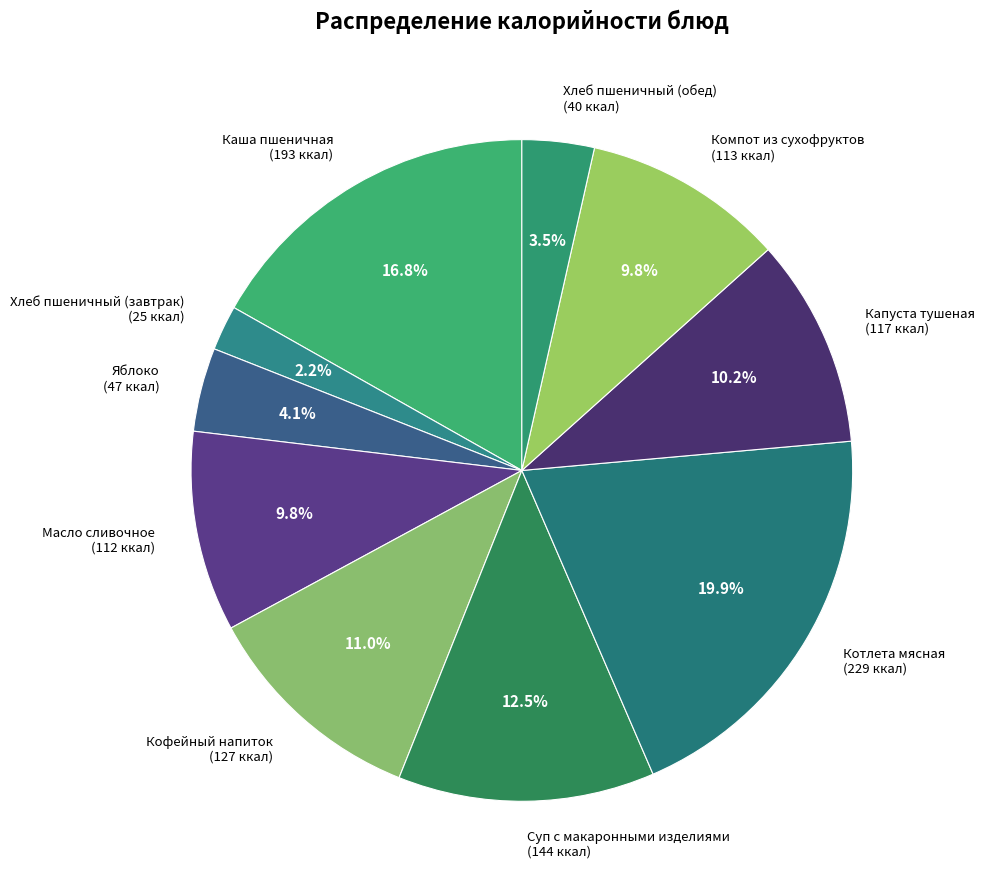

What is the largest slice in the pie chart?

Котлета мясная